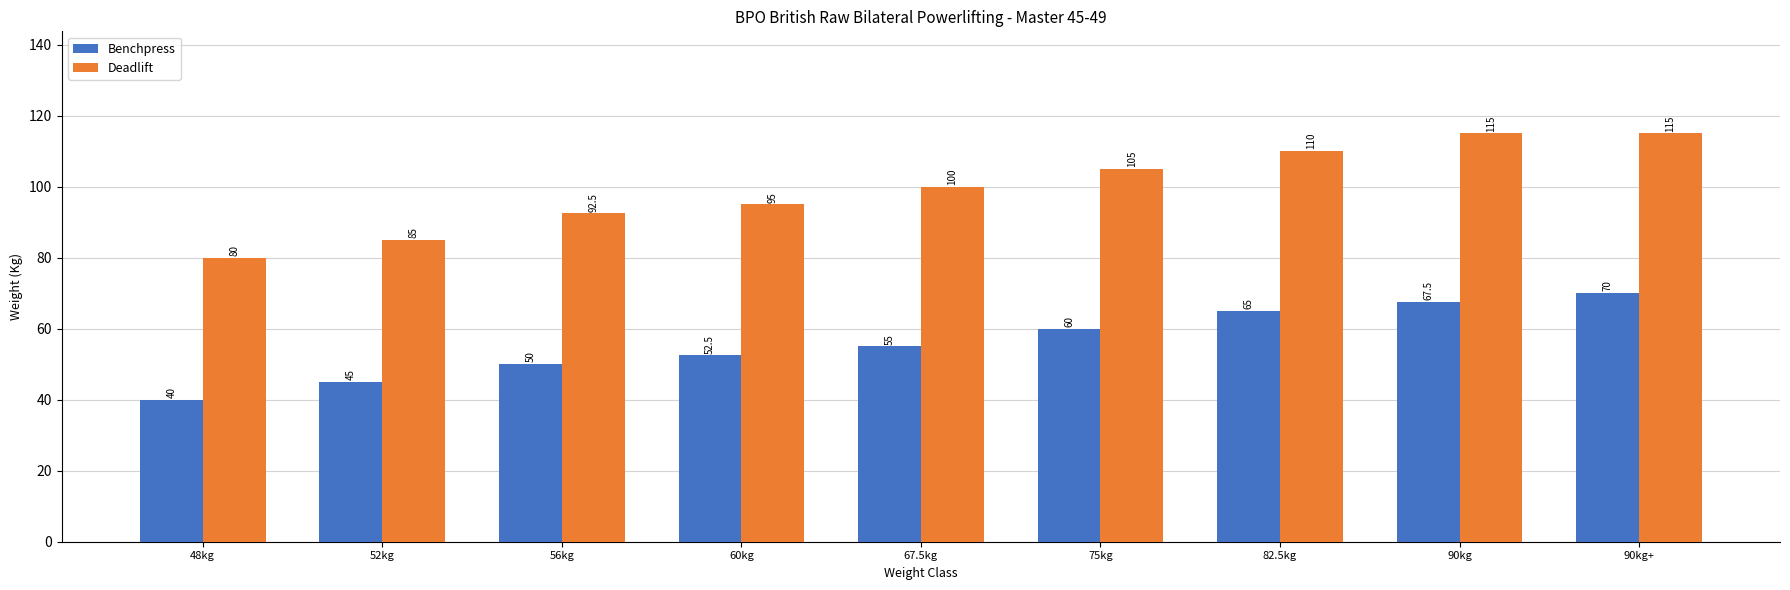

At which label does Deadlift reach its minimum?

48kg